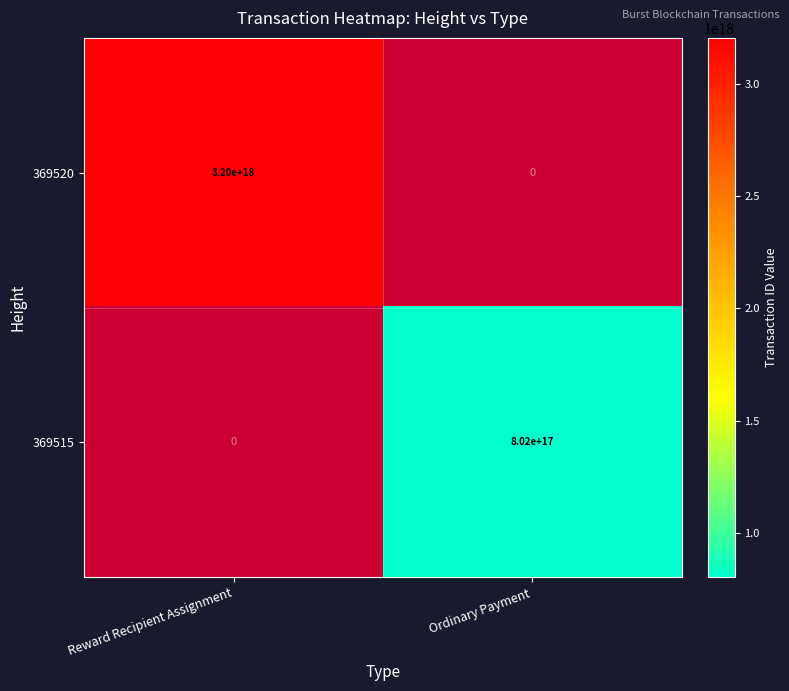

The 369515 series shows 802000000000000000 at Ordinary Payment. True or false?

True